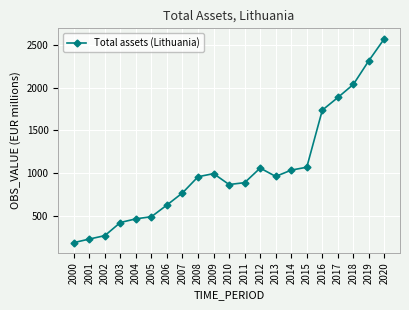

The value at 2006 is 625. True or false?

True